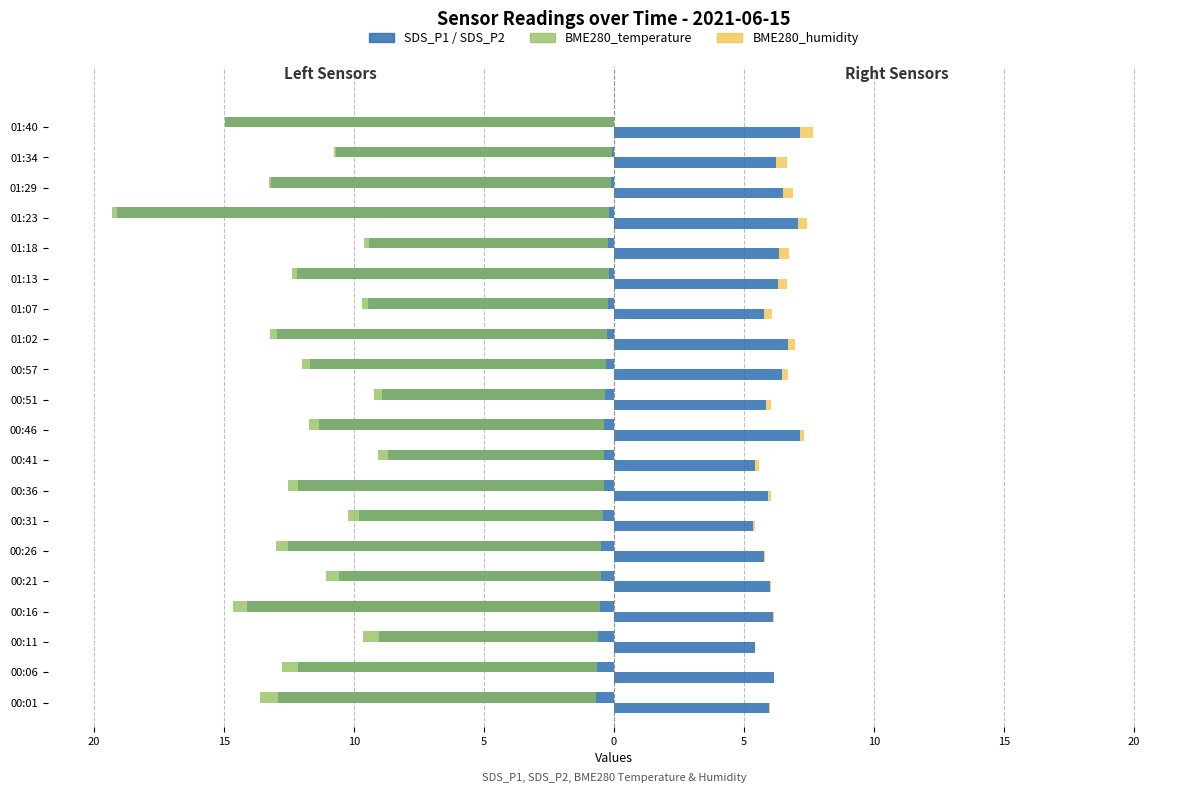

The BME280_humidity series shows 0.3 at 01:07. True or false?

True